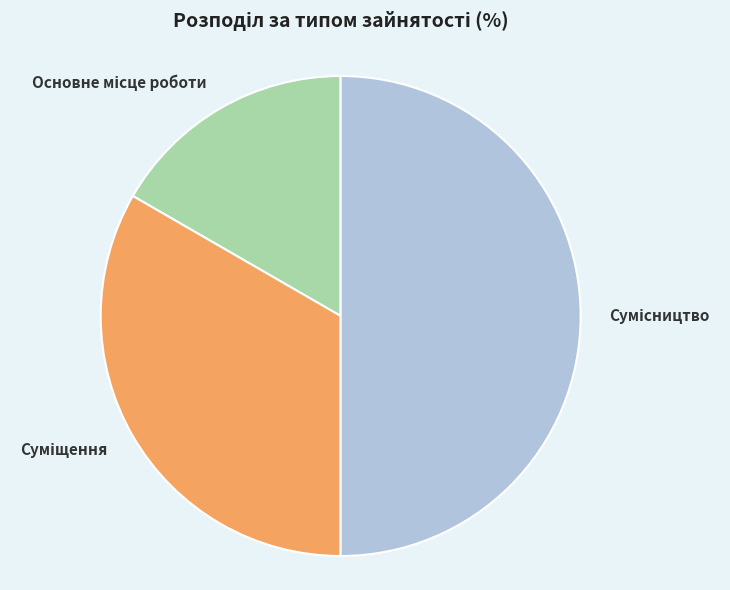

Count the number of slices in the pie.

3